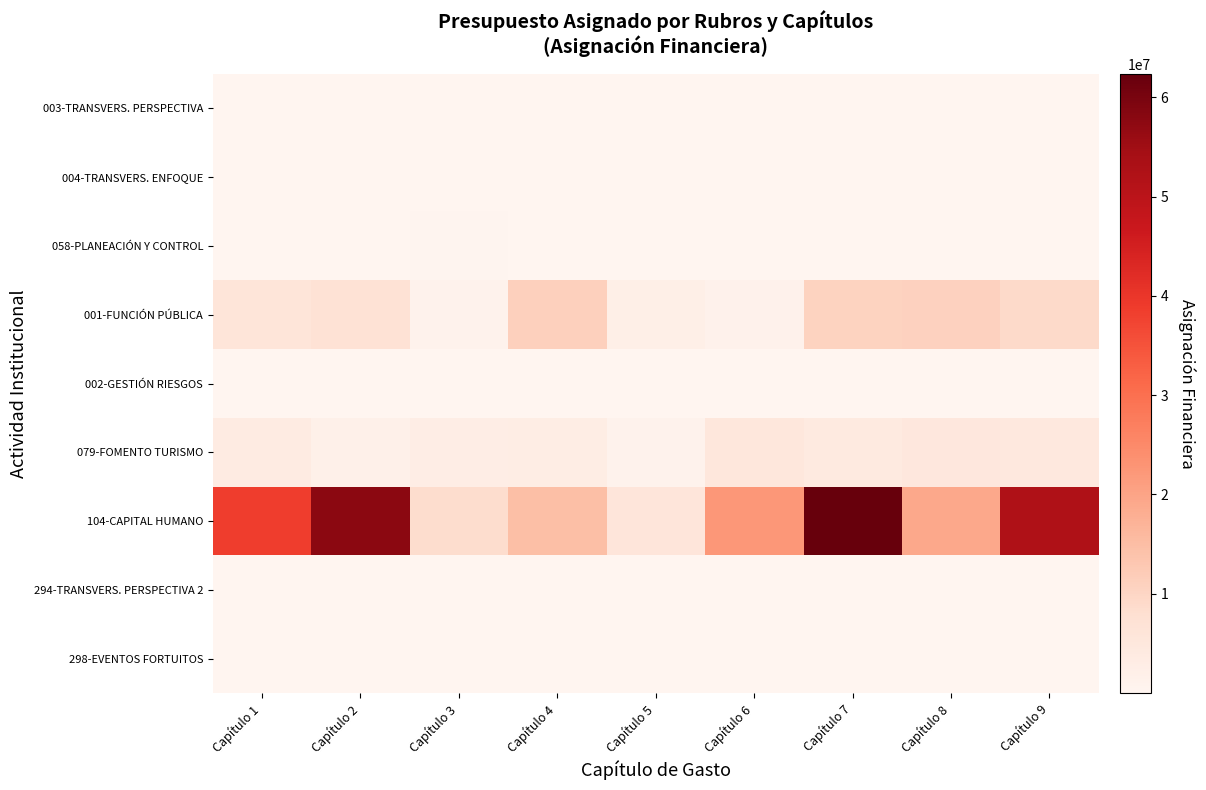

What is the maximum value shown in the chart?

62348150.0